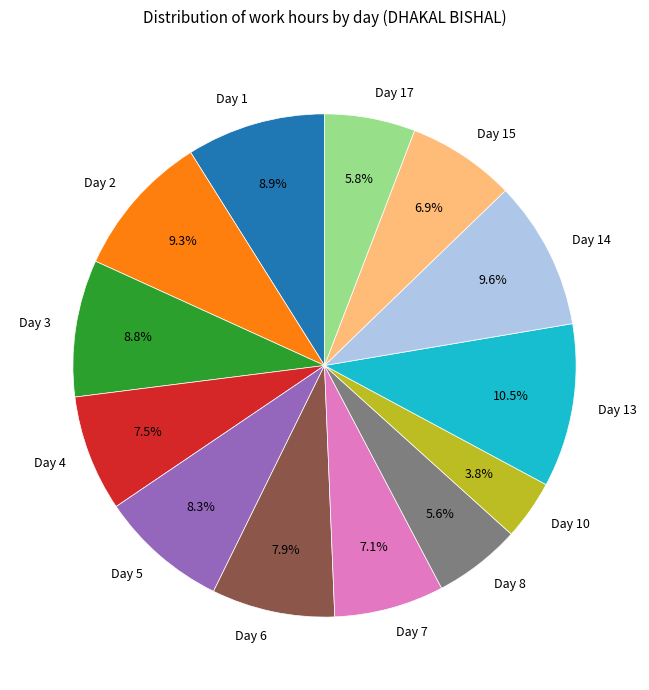

Which has a higher value, Day 3 or Day 6?

Day 3